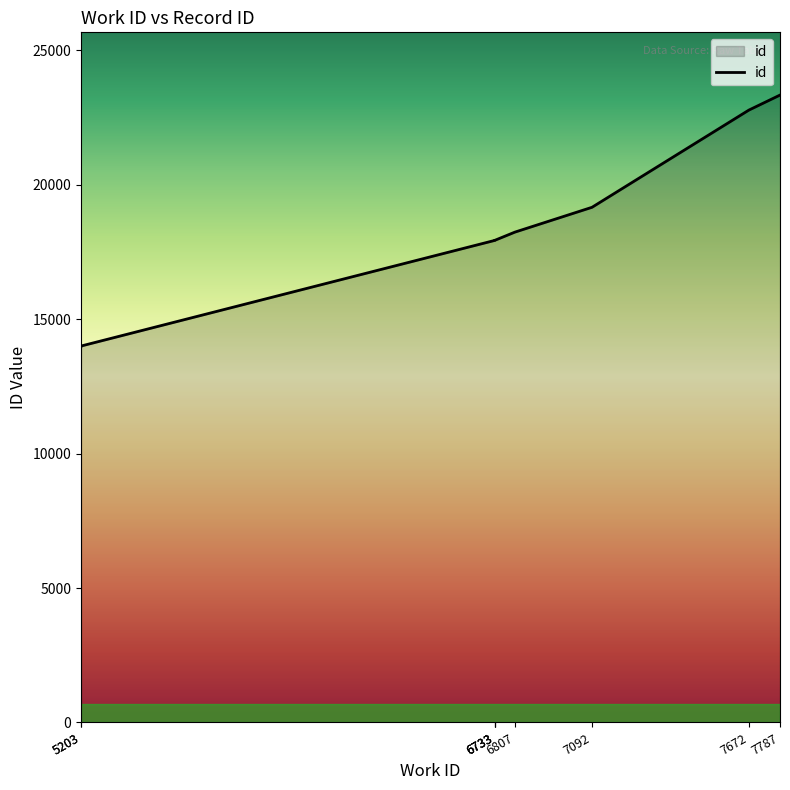

Which has a higher value, 7787 or 6733?

7787